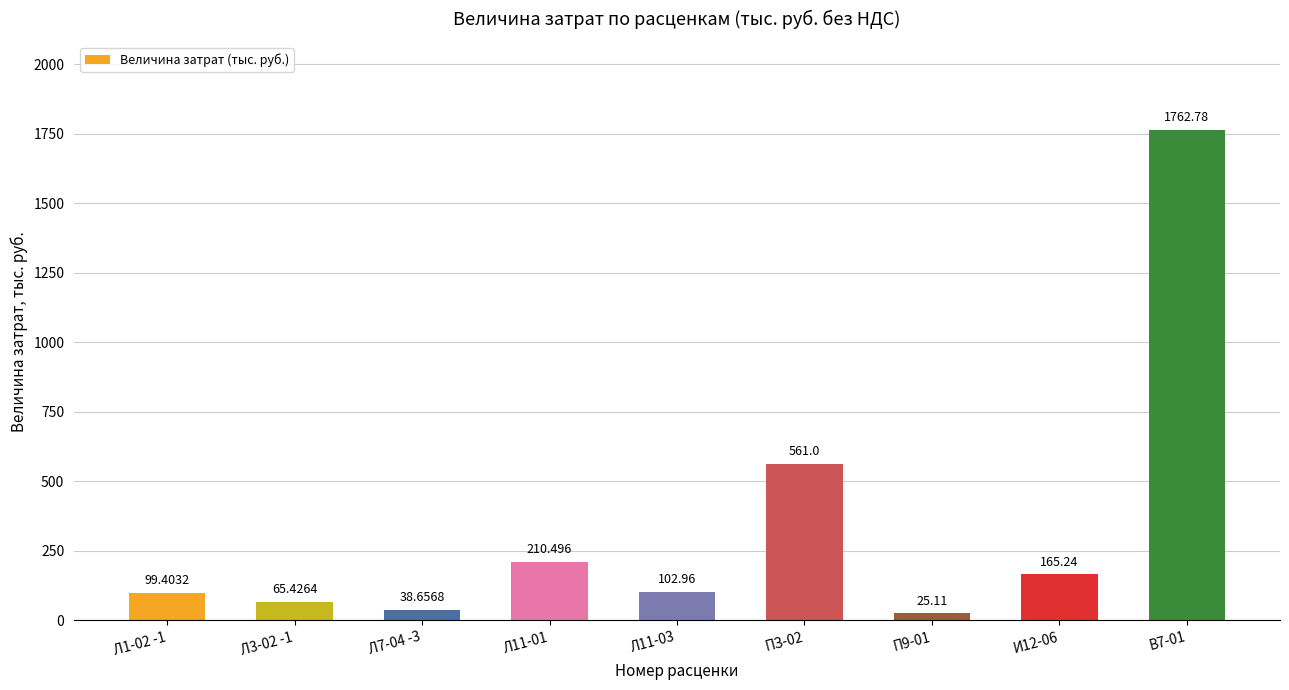

What is the label of the 2nd bar from the right?

И12-06